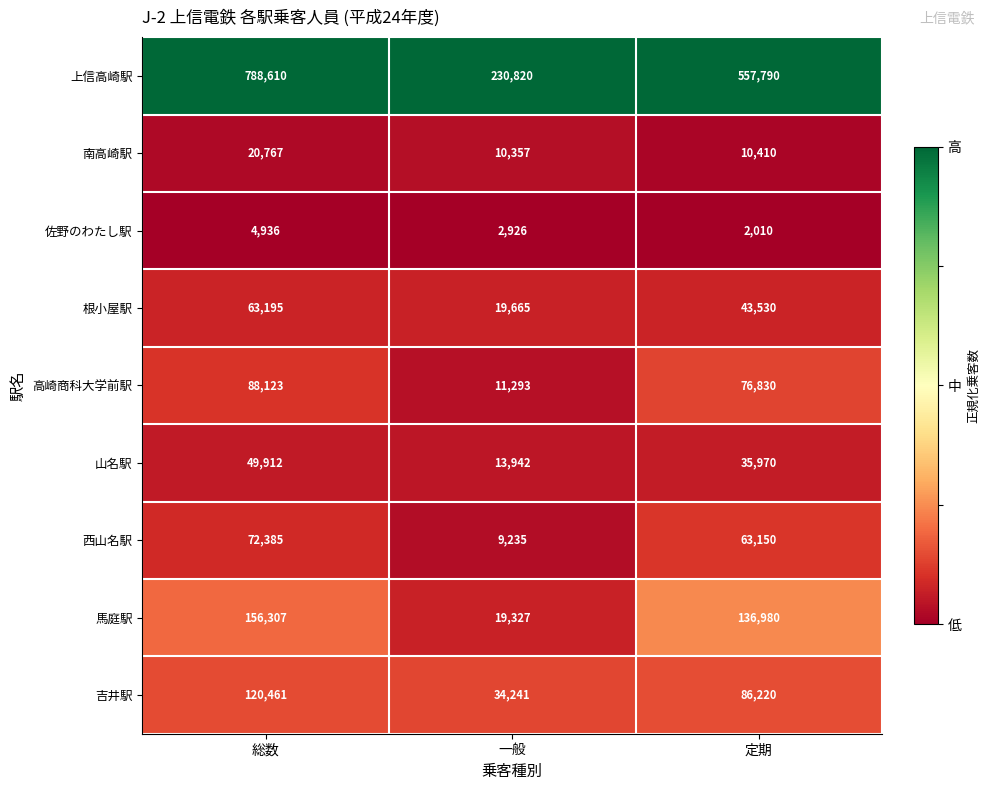

Which category has the lowest value in the 南高崎駅 series?

一般